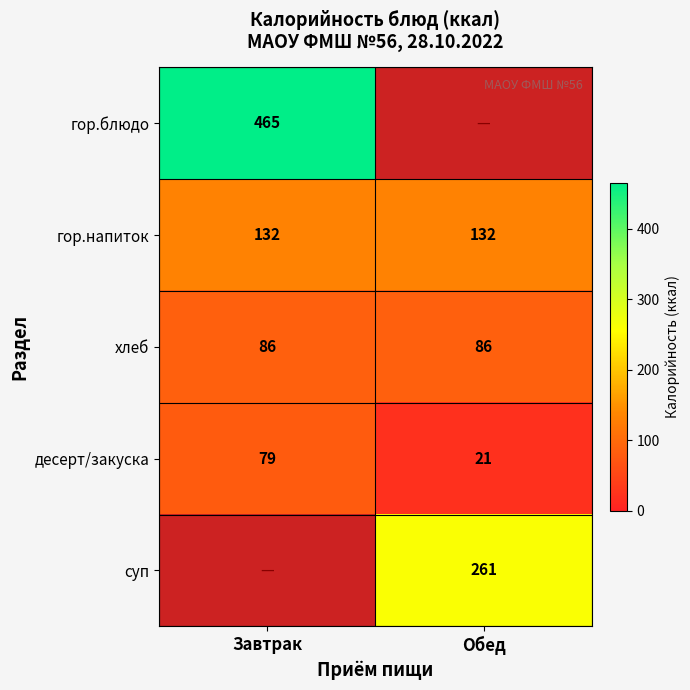

Is the value of десерт/закуска at Обед greater than the value of гор.напиток at Обед?

No